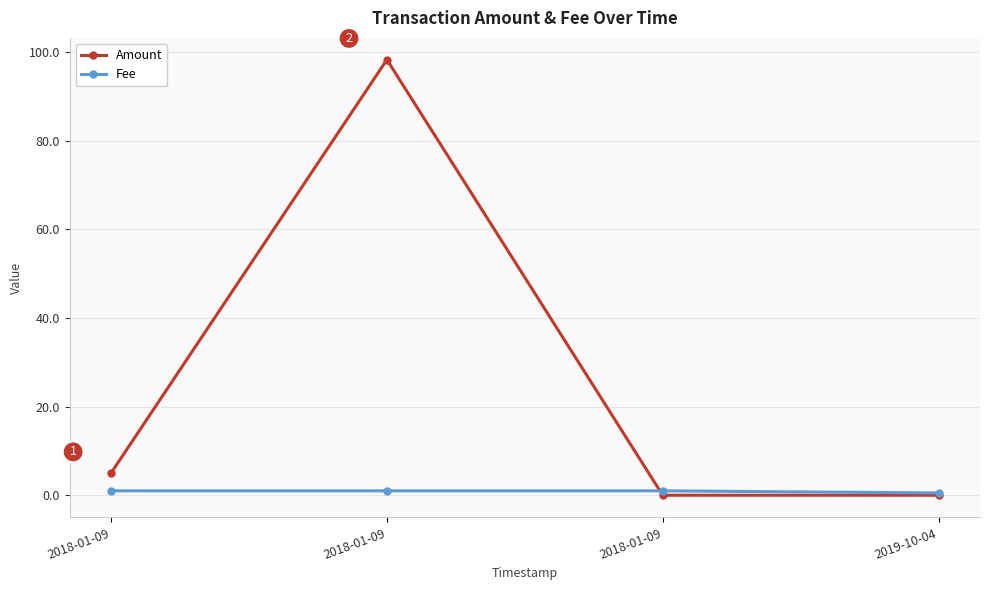

How many values in the Amount series are below 5?

2